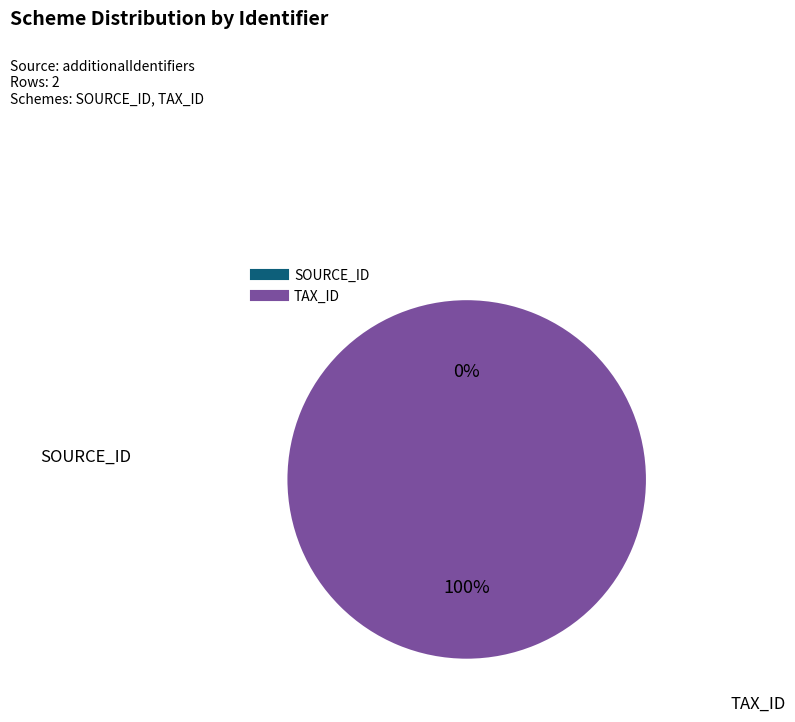

To the nearest percent, what is the average slice percentage?

50%